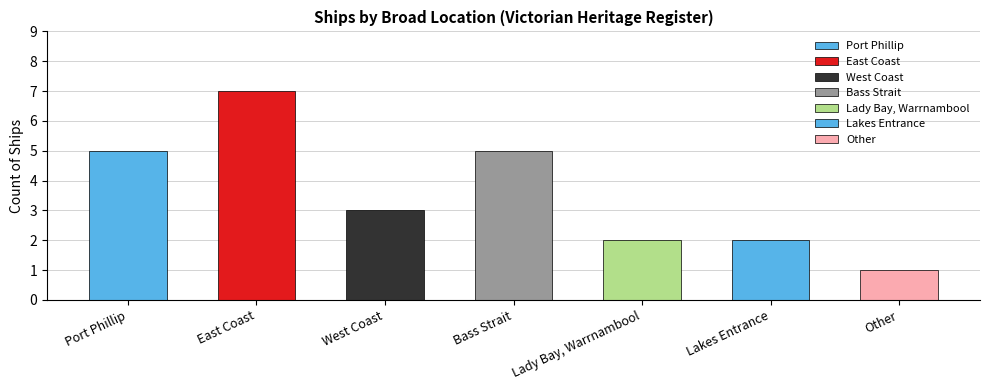

Between Lady Bay, Warrnambool and Other, which is larger?

Lady Bay, Warrnambool